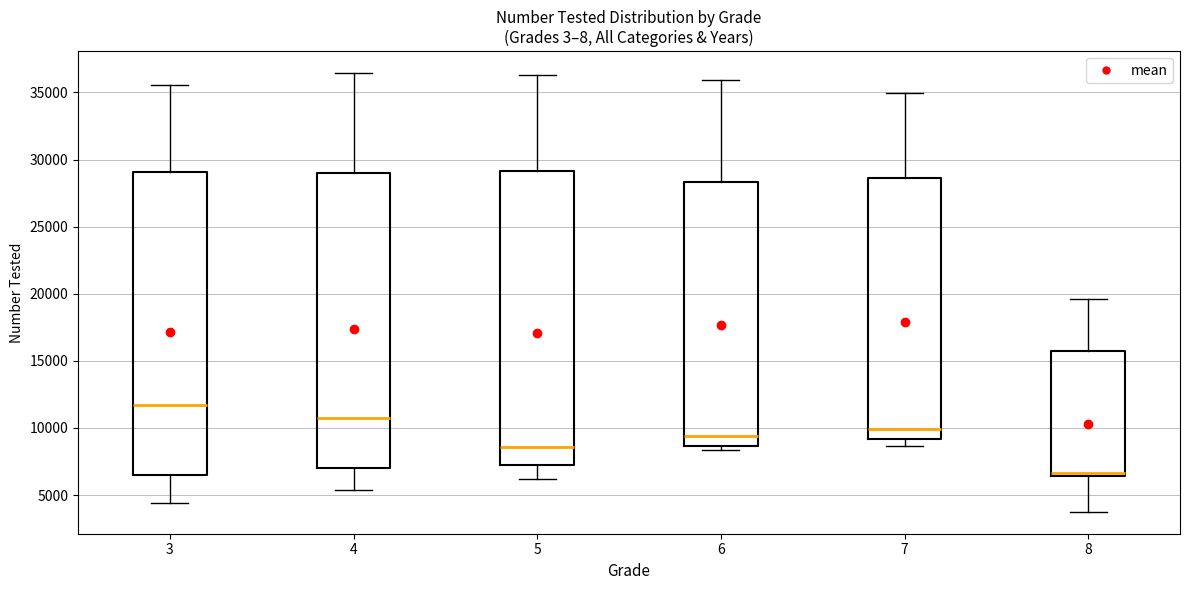

Reading left to right, transcribe this box plot: for each box, give where its median line is, the range the box spans, and where its two whiskers end, as read against the y-axis. The values are not printed on the chart, so give them approximately, as read against the axis.

3: median 11500, box 6500 to 29000, whiskers 4500 to 35500
4: median 11000, box 7000 to 29000, whiskers 5500 to 36500
5: median 8500, box 7500 to 29000, whiskers 6000 to 36500
6: median 9500, box 8500 to 28500, whiskers 8500 (just below the box's lower edge) to 36000
7: median 10000, box 9000 to 28500, whiskers 8500 to 35000
8: median 6500 (just above the box's lower edge), box 6500 to 16000, whiskers 4000 to 19500